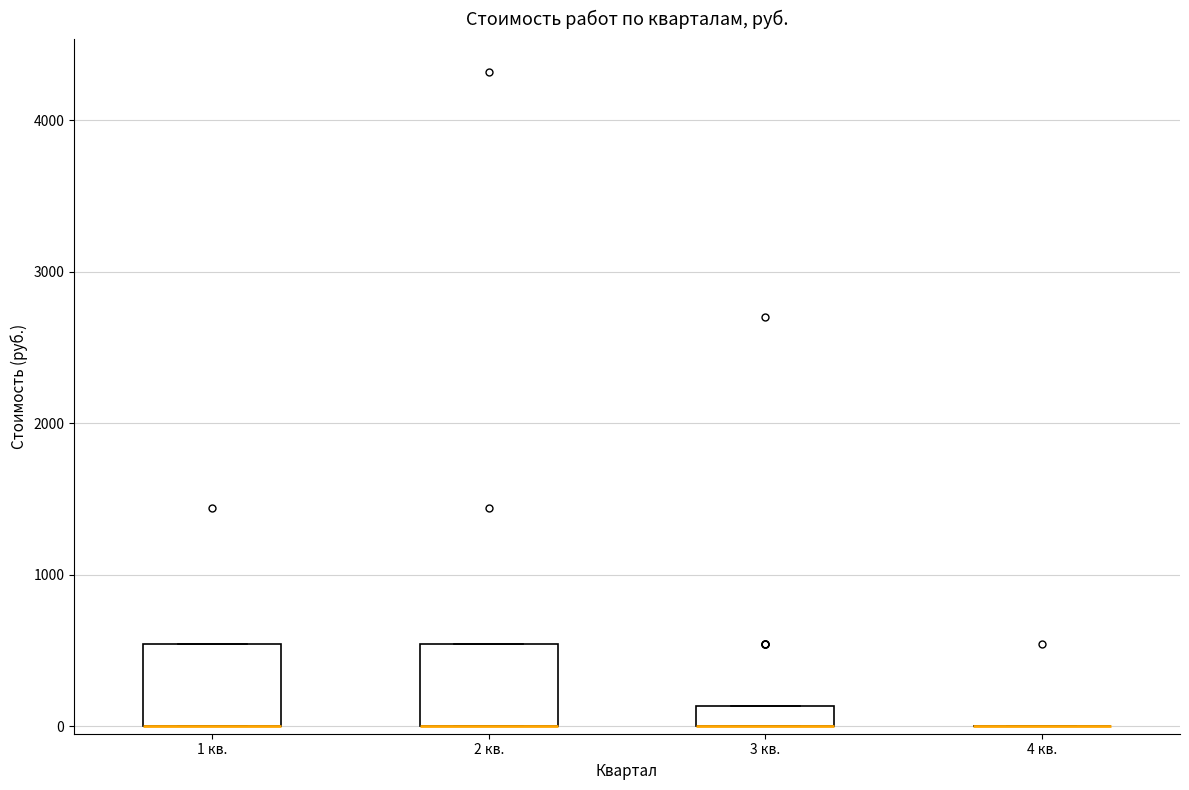

Where is the lower edge of the box for 2 кв. on the y-axis? The values are not printed on the chart, so give them approximately, as read against the axis.

0